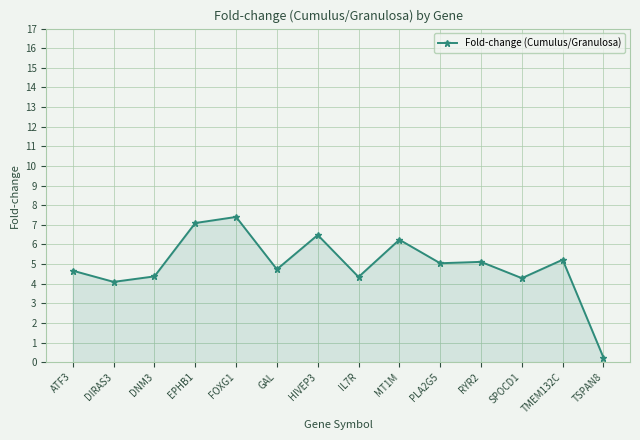

What is the average value?

4.9